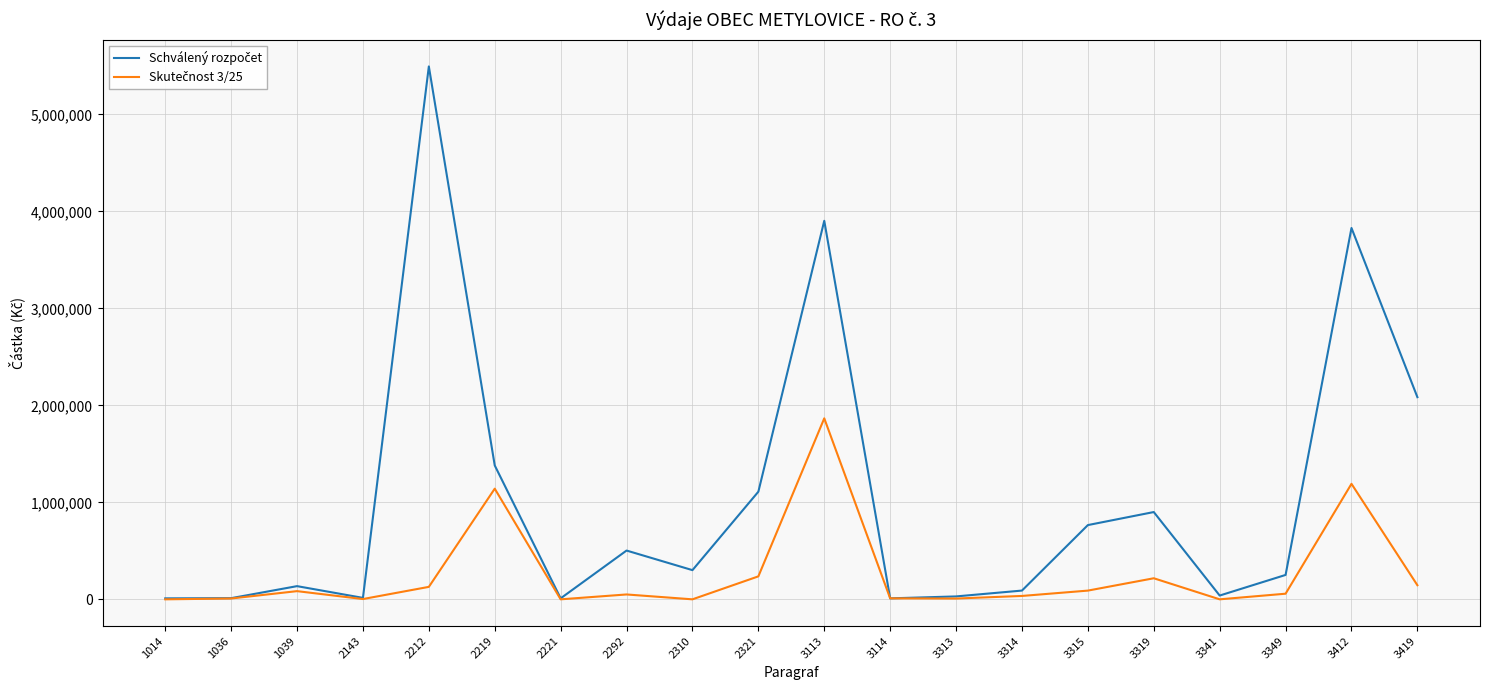

What is the total value across all series at 3319?

1117218.1